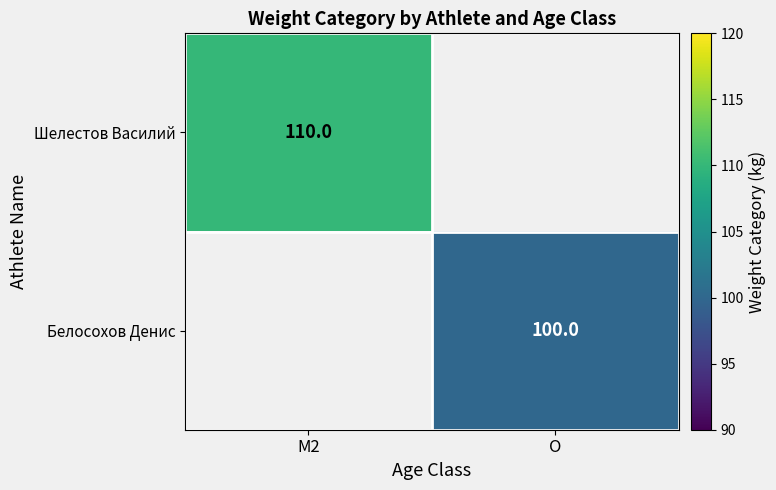

At which category does the chart reach its minimum across all series?

O